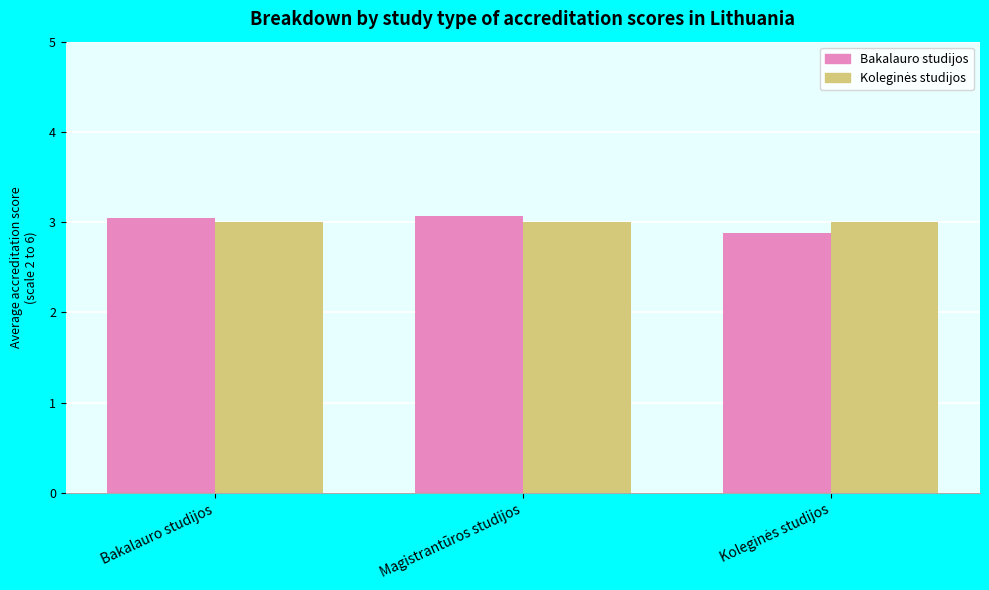

What is the maximum value for Bakalauro studijos?

3.1